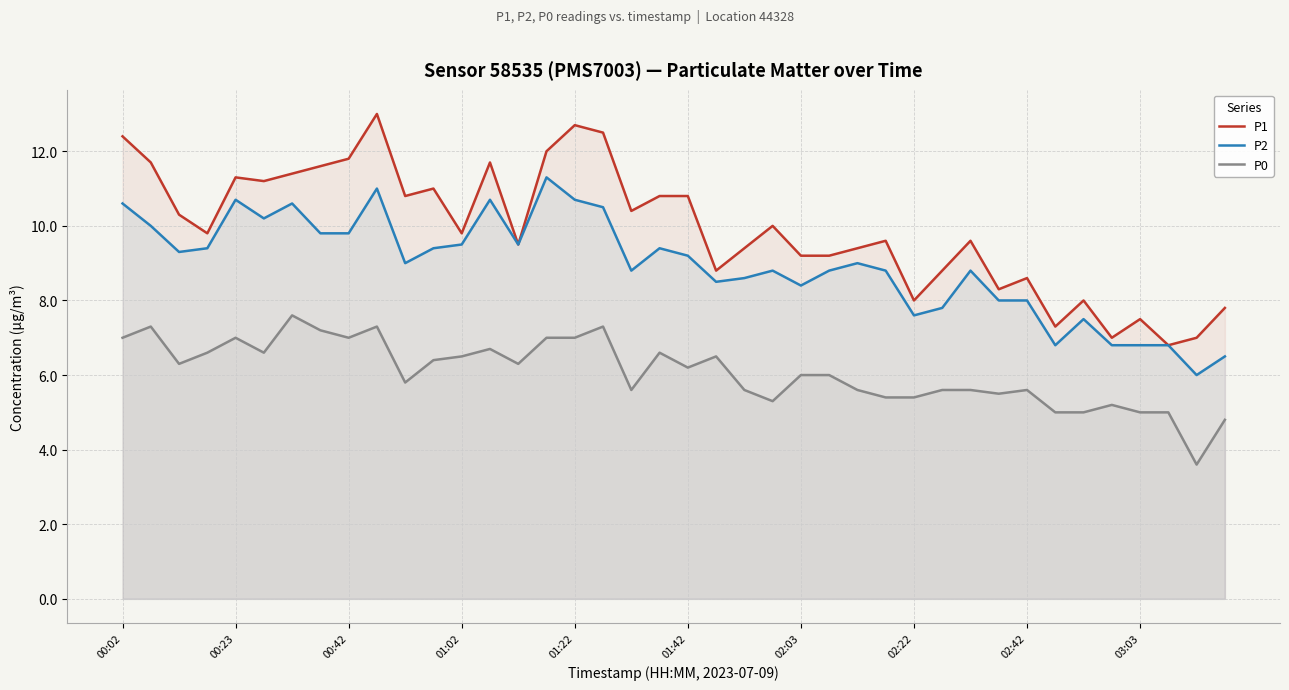

How many lines are shown in the chart?

3